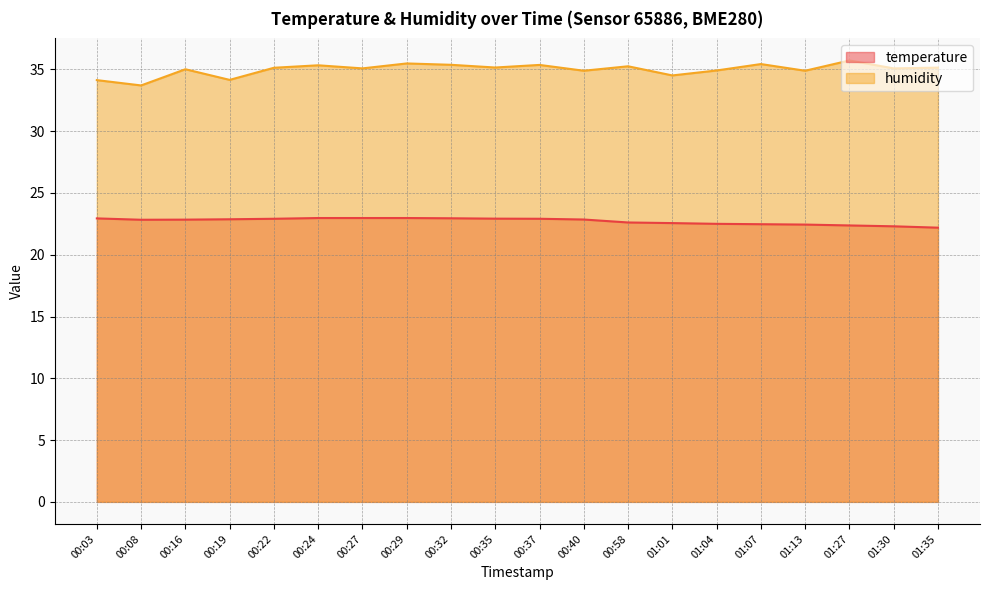

True or false: humidity and temperature intersect in this chart.

False